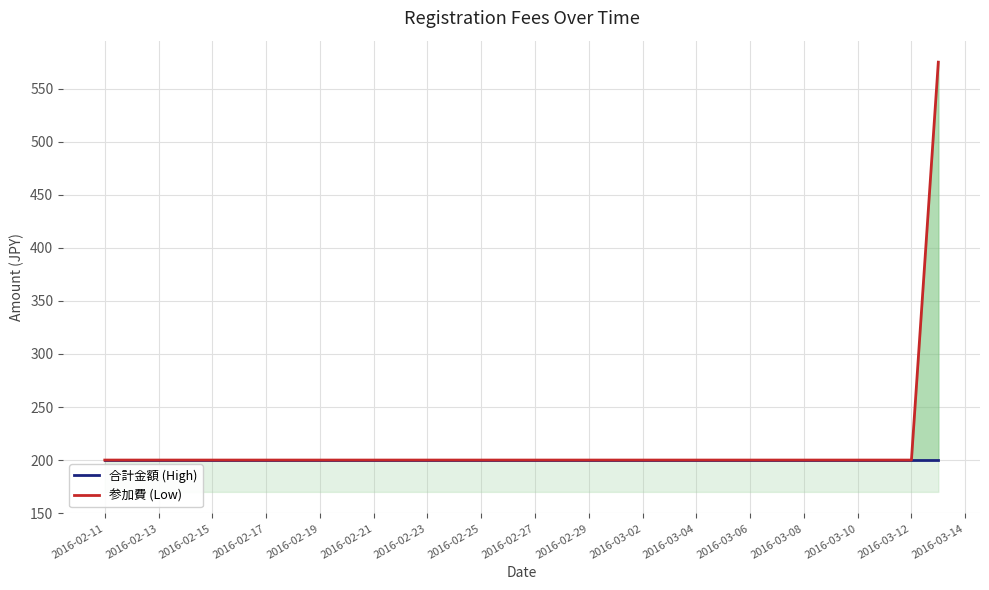

At 2016-02-11, list the series in order from smallest to largest.

合計金額 (High), 参加費 (Low)